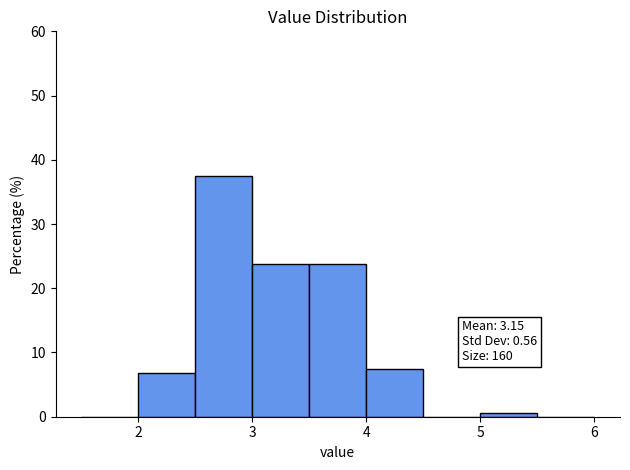

Which range on the x-axis has the tallest bar?

2.5 to 3.0